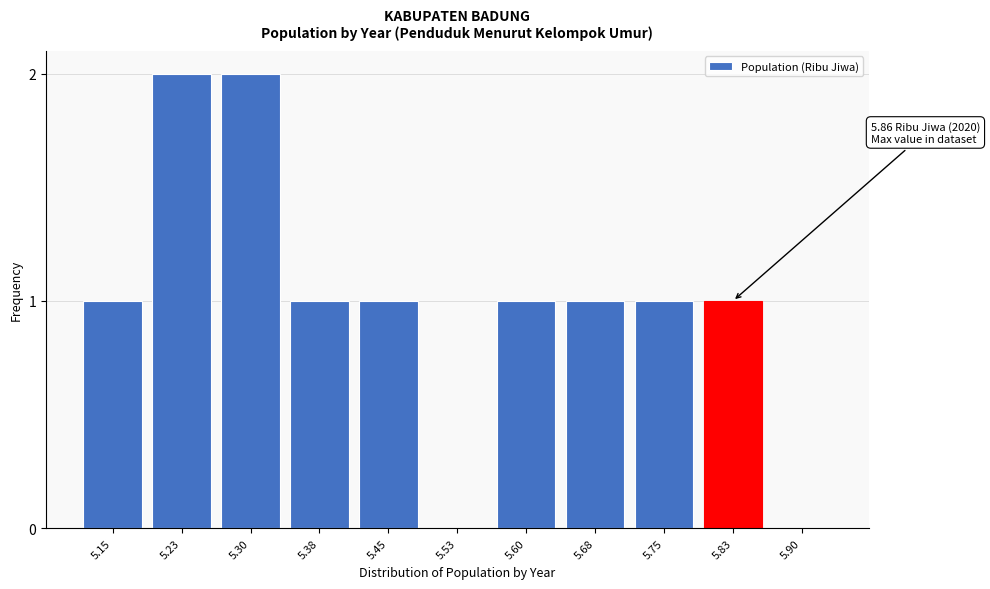

Reading left to right, list all the values displayed in this chart.

5.15=1	5.23=2	5.30=2	5.38=1	5.45=1	5.53=0	5.60=1	5.68=1	5.75=1	5.83=1	5.90=0